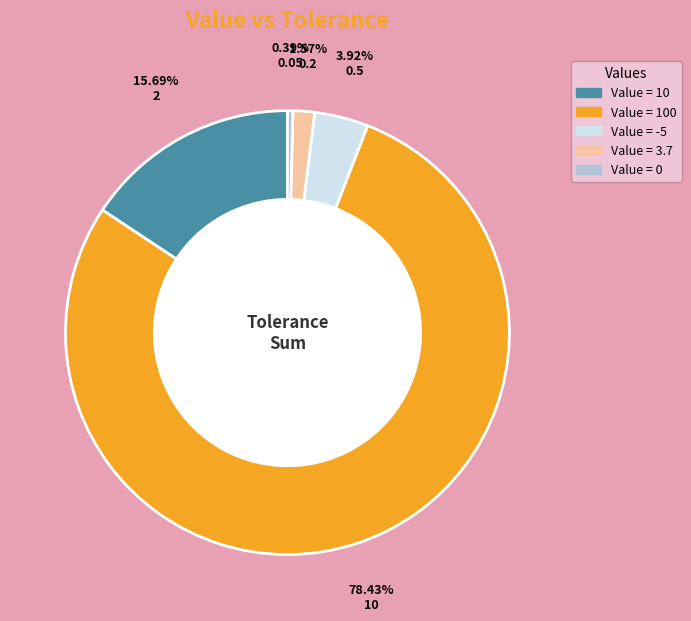

Which has a higher value, Value = -5 or Value = 3.7?

Value = -5